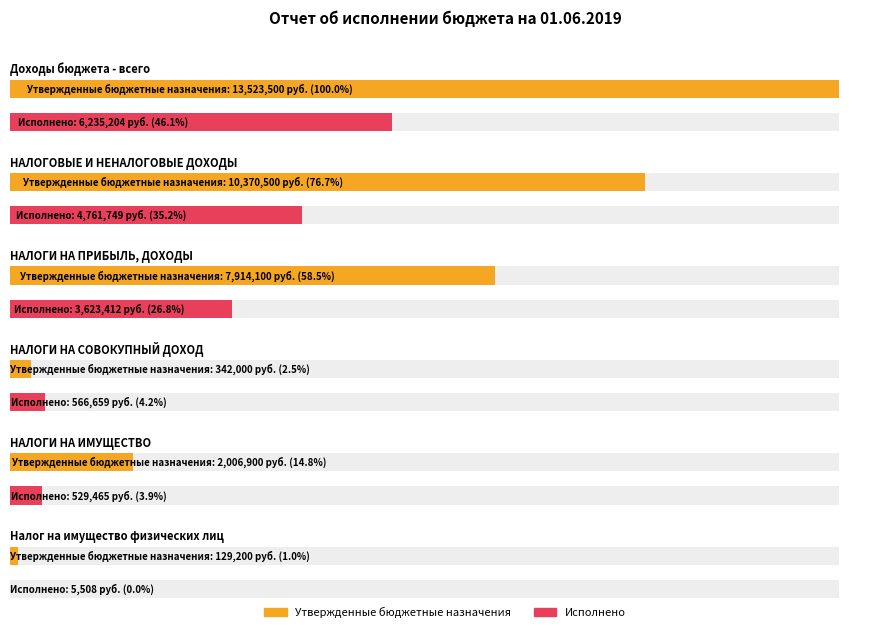

True or false: Утвержденные бюджетные назначения has a value of 588675.9 at НАЛОГИ НА ИМУЩЕСТВО.

False